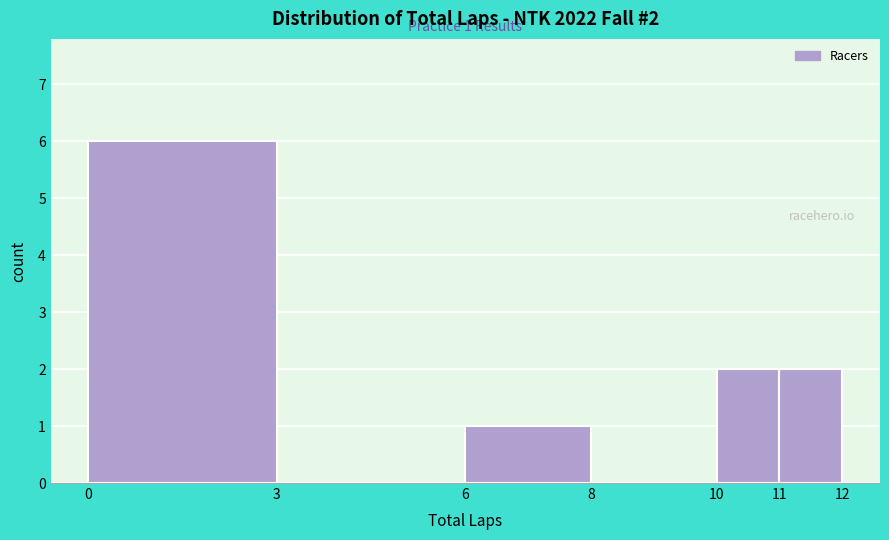

Which range on the x-axis has the tallest bar?

0 to 3